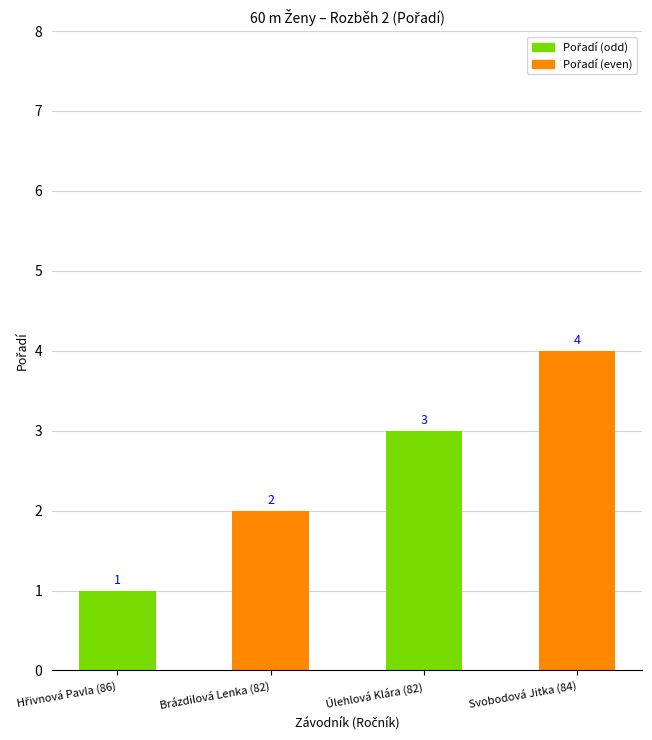

Which label corresponds to the largest value in the chart?

Svobodová Jitka (84)